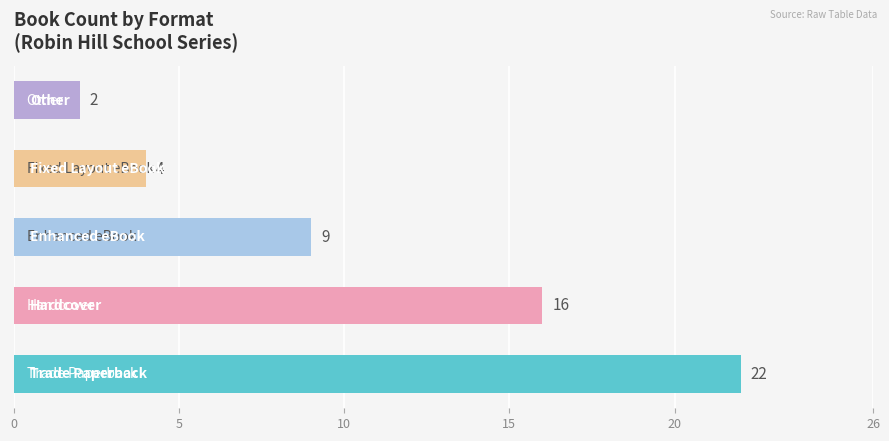

Is it true that the value at Other is 3?

False